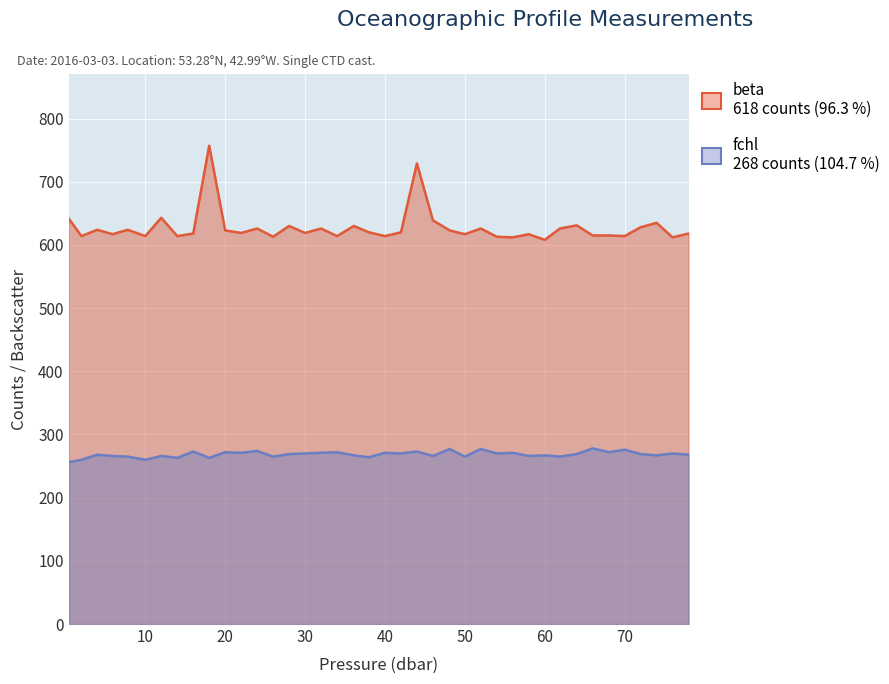

True or false: beta has a value of 994.2 at 60.0.

False